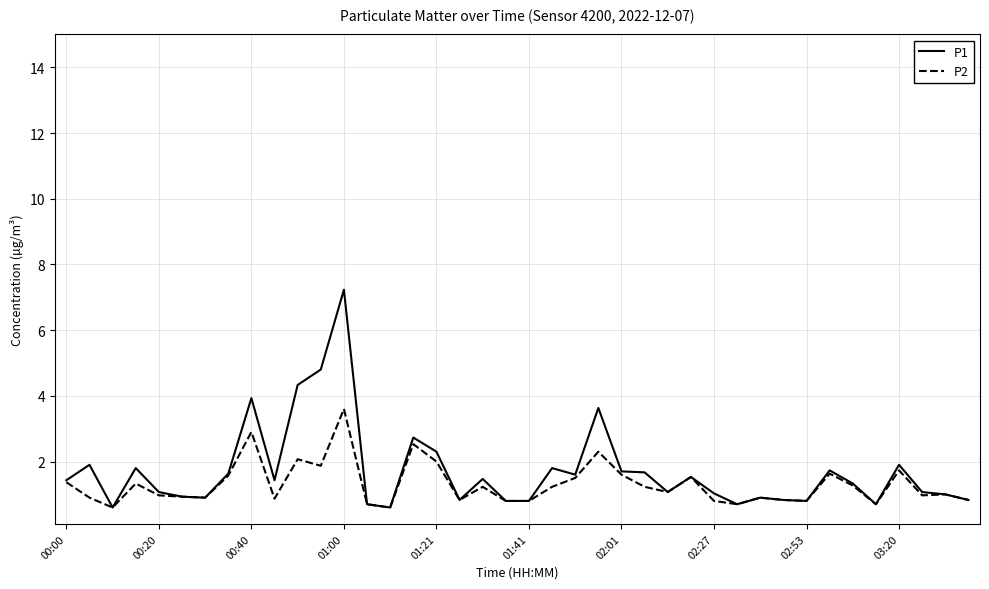

Which series has the largest range (max minus min)?

P1